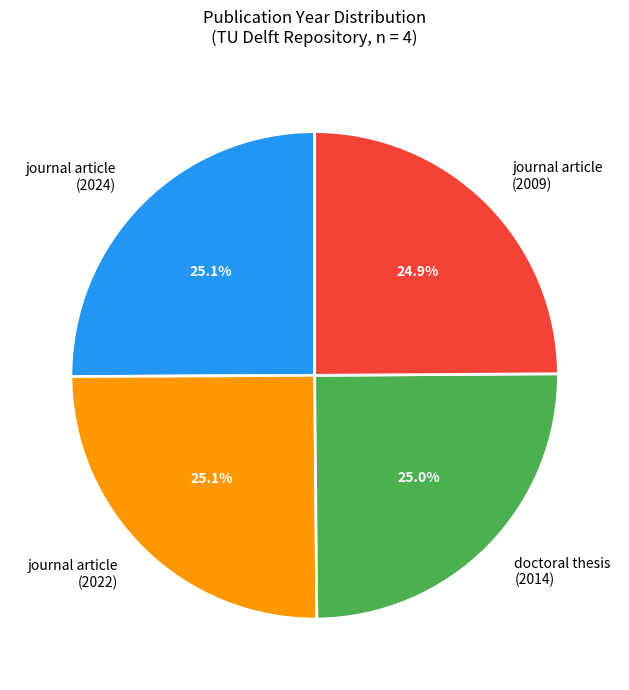

Combined, what portion of the pie is doctoral thesis (2014) and journal article (2024)?

50.0%